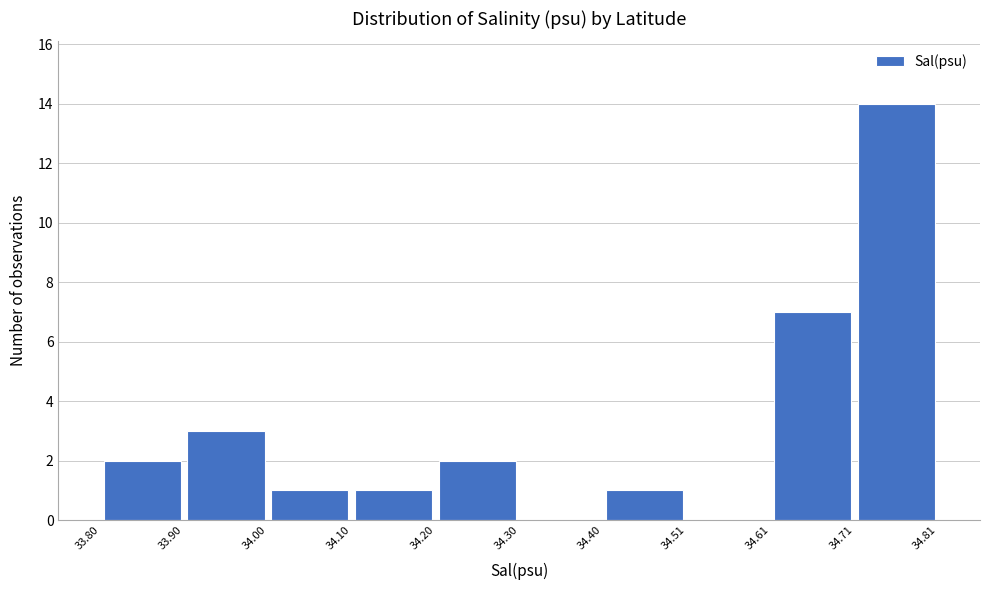

How tall is the bar that spans 33.80 to 33.90 on the x-axis? The values are not printed on the chart, so give them approximately, as read against the axis.

2